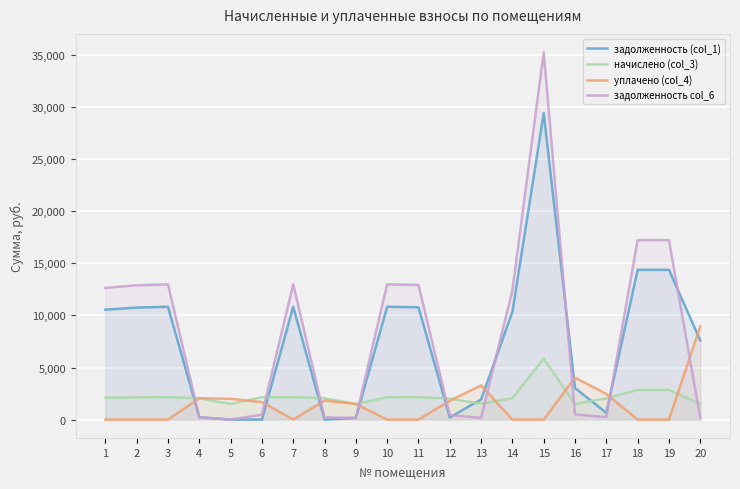

How many interior local valleys does the задолженность (col_1) series have?

3